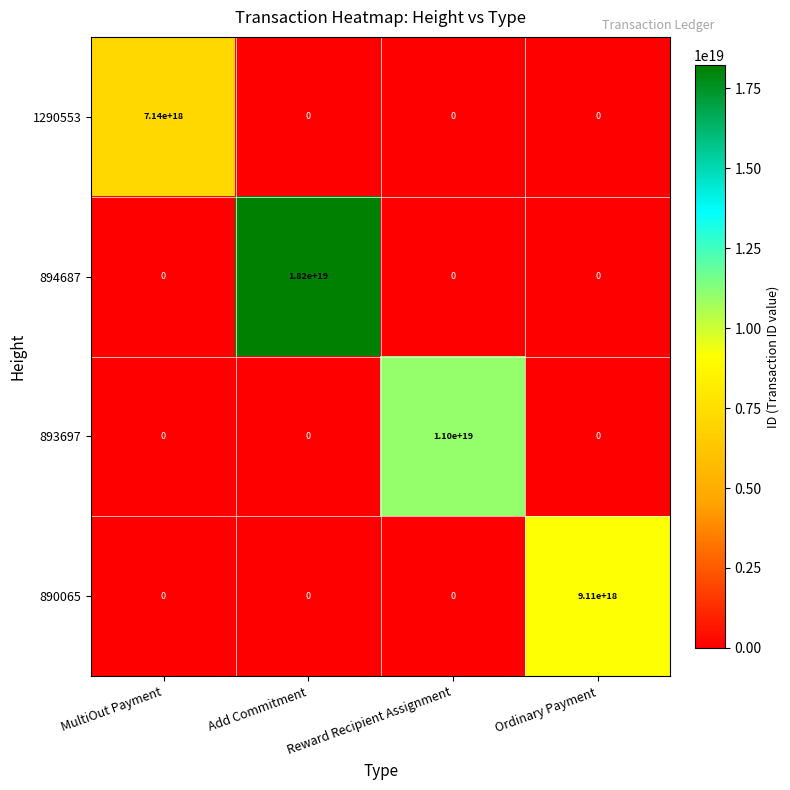

At how many categories does at least one series exceed 8295400966828871680?

3